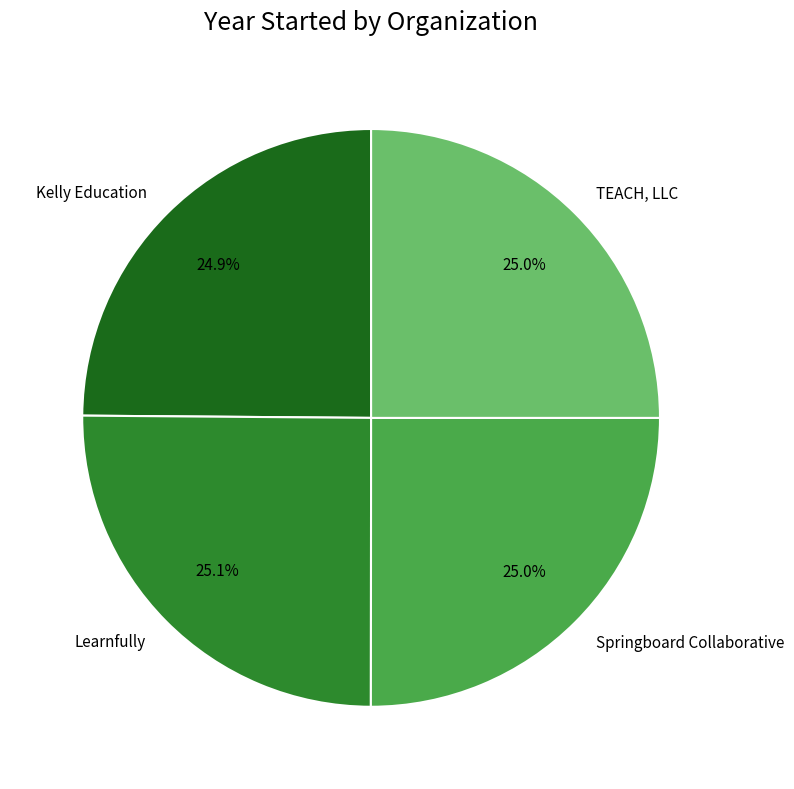

Is there a majority slice in this chart?

No